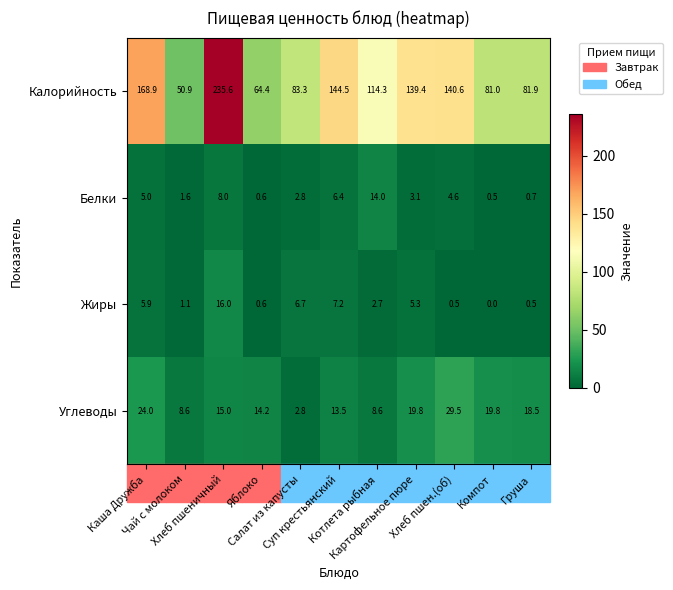

List the series in order of their peak value, lowest first.

Белки, Жиры, Углеводы, Калорийность